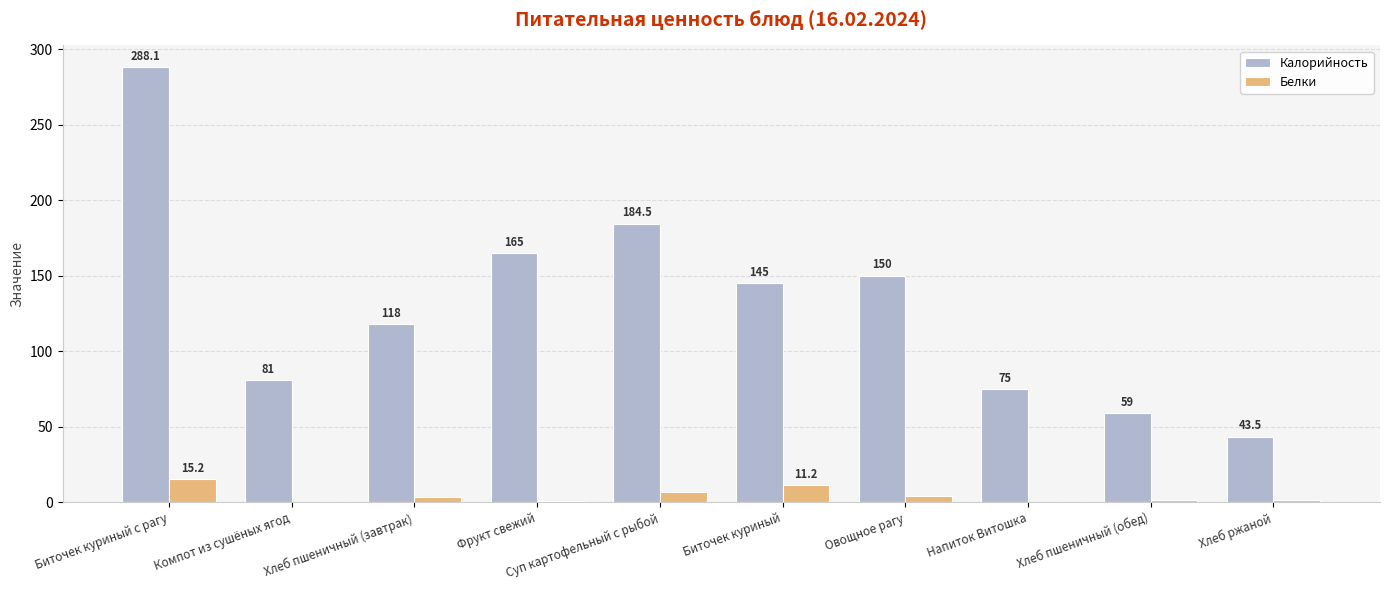

What is the sum of all Белки values?

45.7